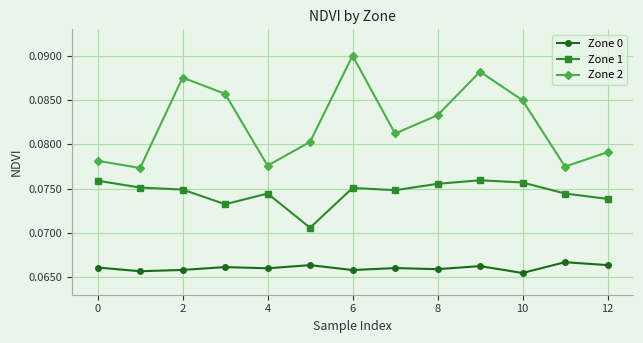

Which series has the widest spread of values?

Zone 2